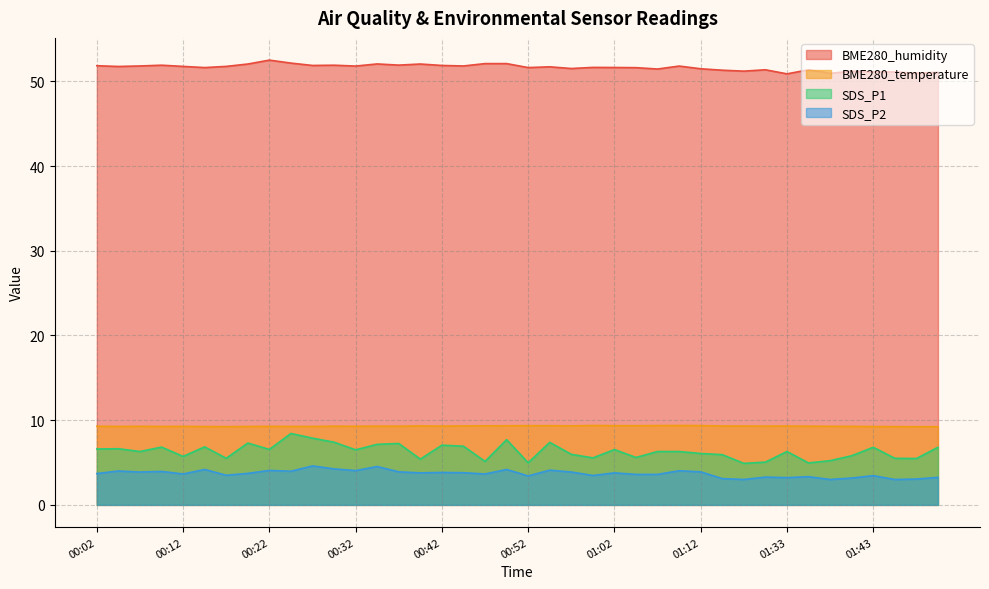

Is it true that SDS_P2 equals 3.5 at 00:17?

True